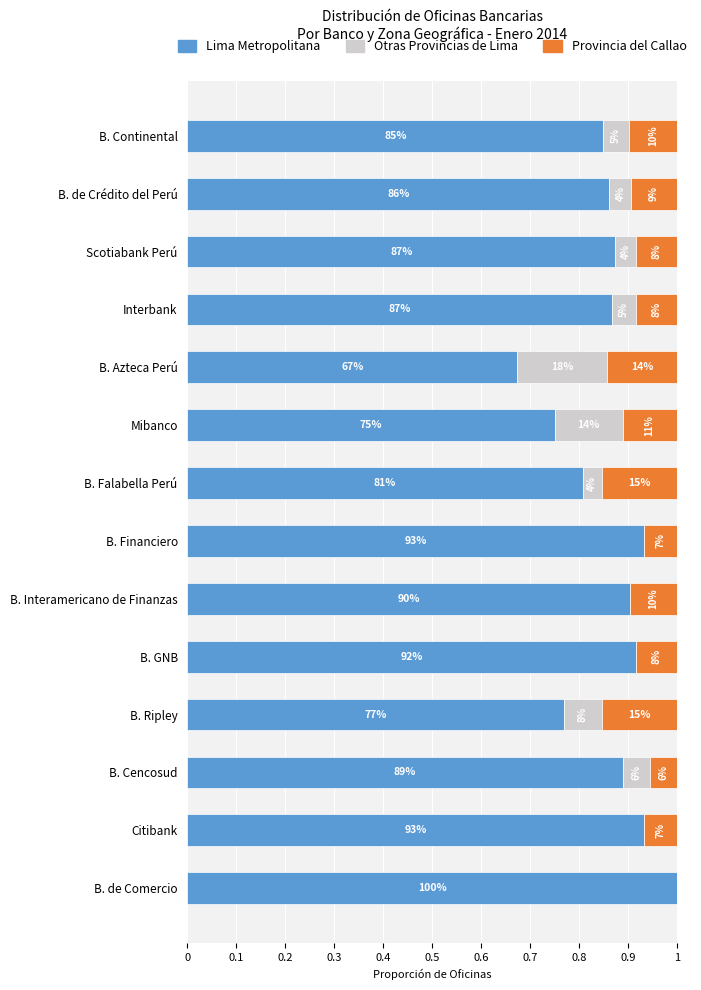

What is the lowest value of the Lima Metropolitana series?

0.7